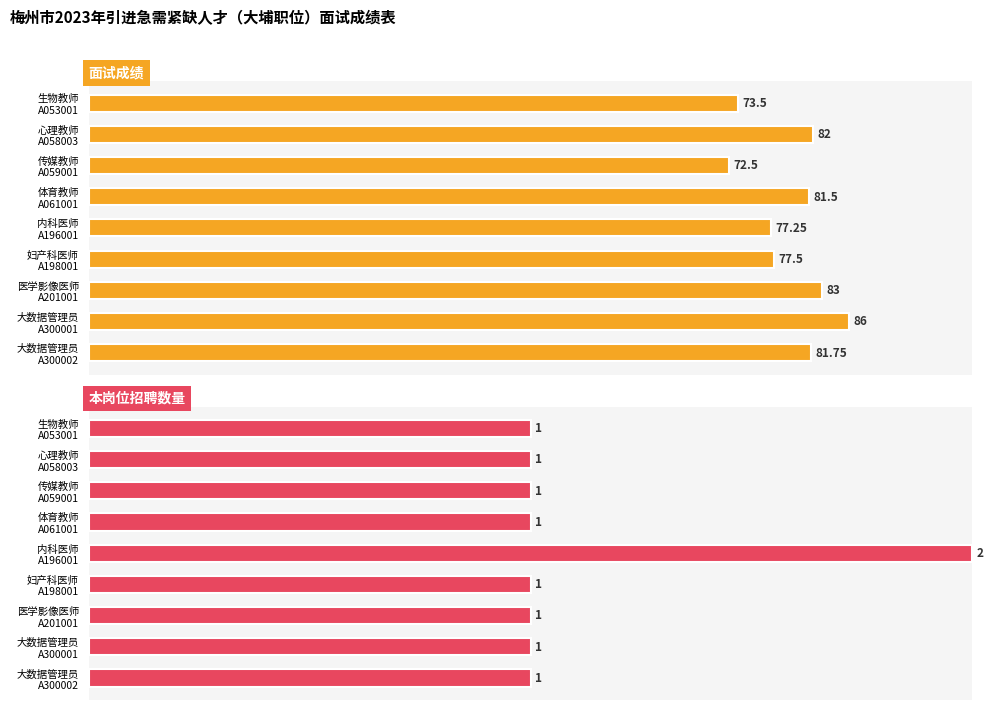

Does the chart contain stacked bars?

No